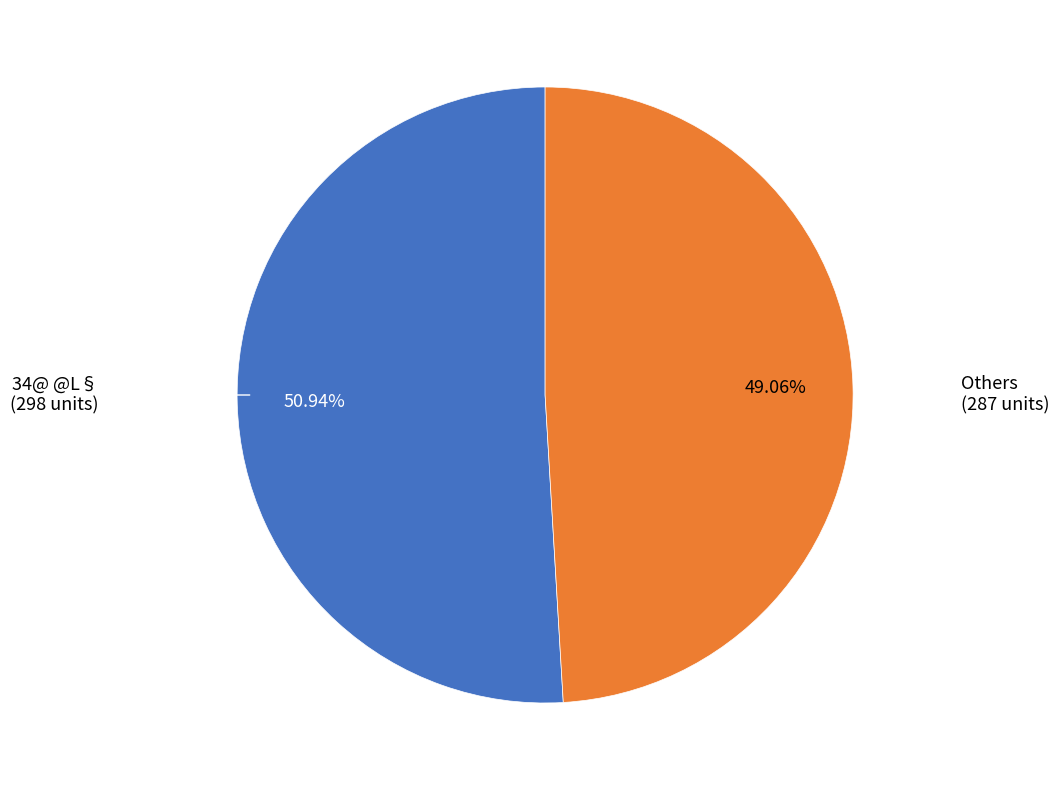

Is there a majority slice in this chart?

Yes